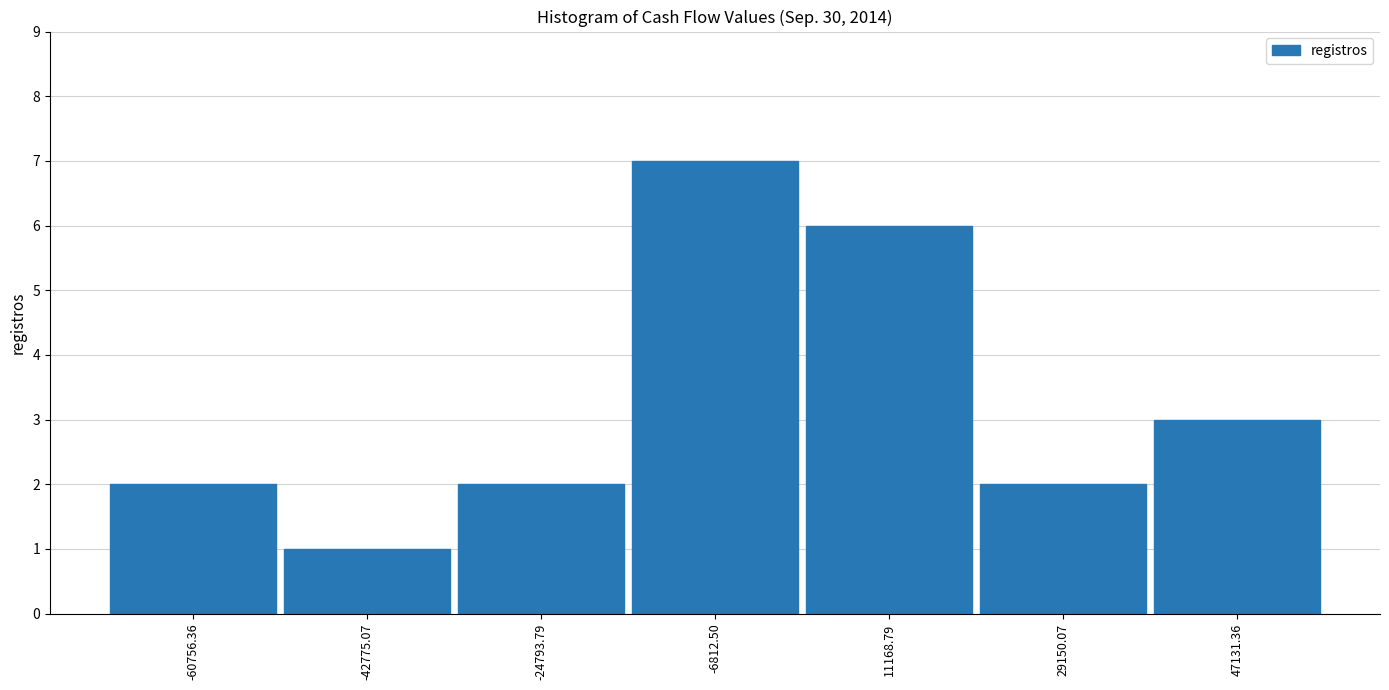

Over which range of the x-axis is the bar tallest?

-16000 to 2000